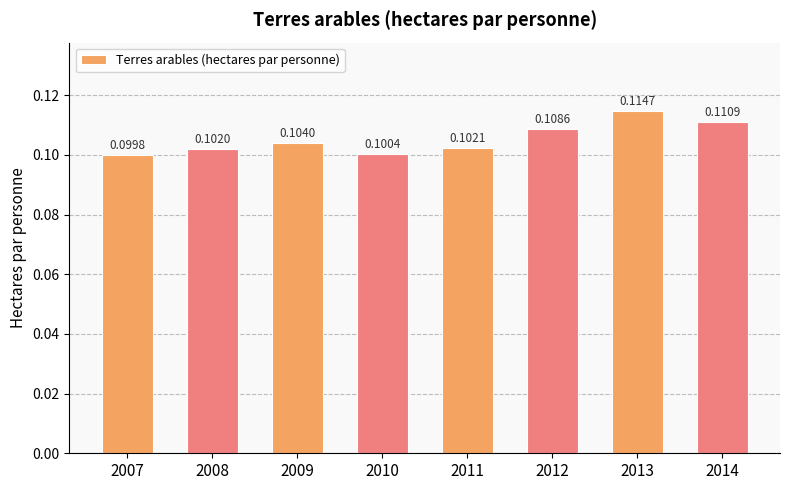

Which has a higher value, 2008 or 2013?

2013